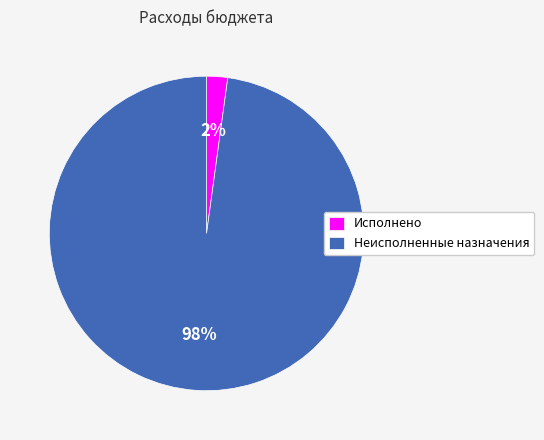

How many slices are in this pie chart?

2